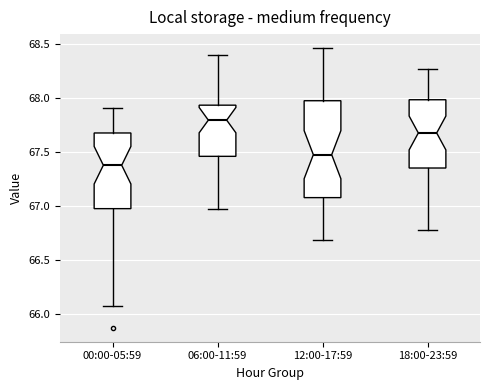

Reading left to right, transcribe this box plot: for each box, give where its median line is, the range the box spans, and where its two whiskers end, as read against the y-axis. The values are not printed on the chart, so give them approximately, as read against the axis.

00:00-05:59: median 67.40, box 66.95 to 67.70, whiskers 66.05 to 67.90
06:00-11:59: median 67.80, box 67.45 to 67.95, whiskers 66.95 to 68.40
12:00-17:59: median 67.45, box 67.10 to 67.95, whiskers 66.70 to 68.45
18:00-23:59: median 67.70, box 67.35 to 68.00, whiskers 66.80 to 68.25